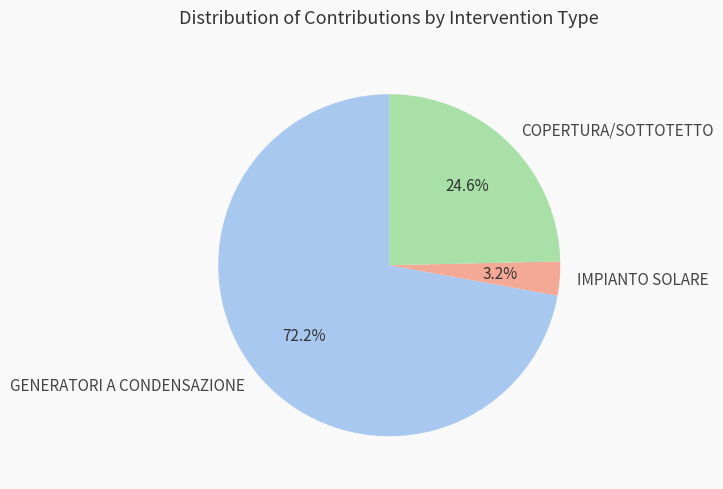

What is the majority slice?

GENERATORI A CONDENSAZIONE